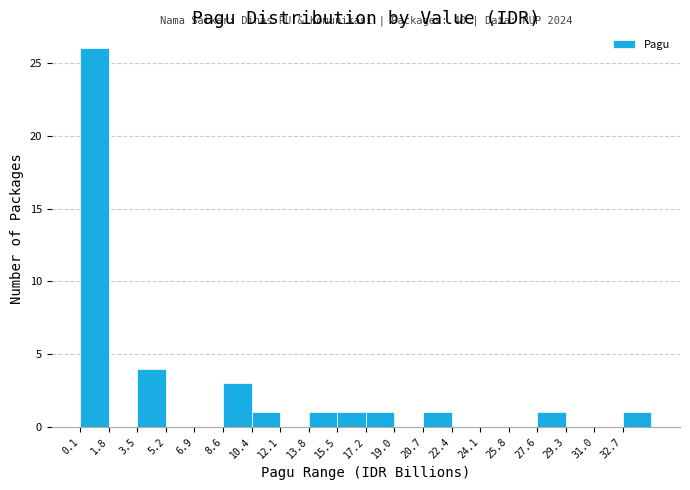

Which range on the x-axis has the tallest bar?

0.0 to 1.8